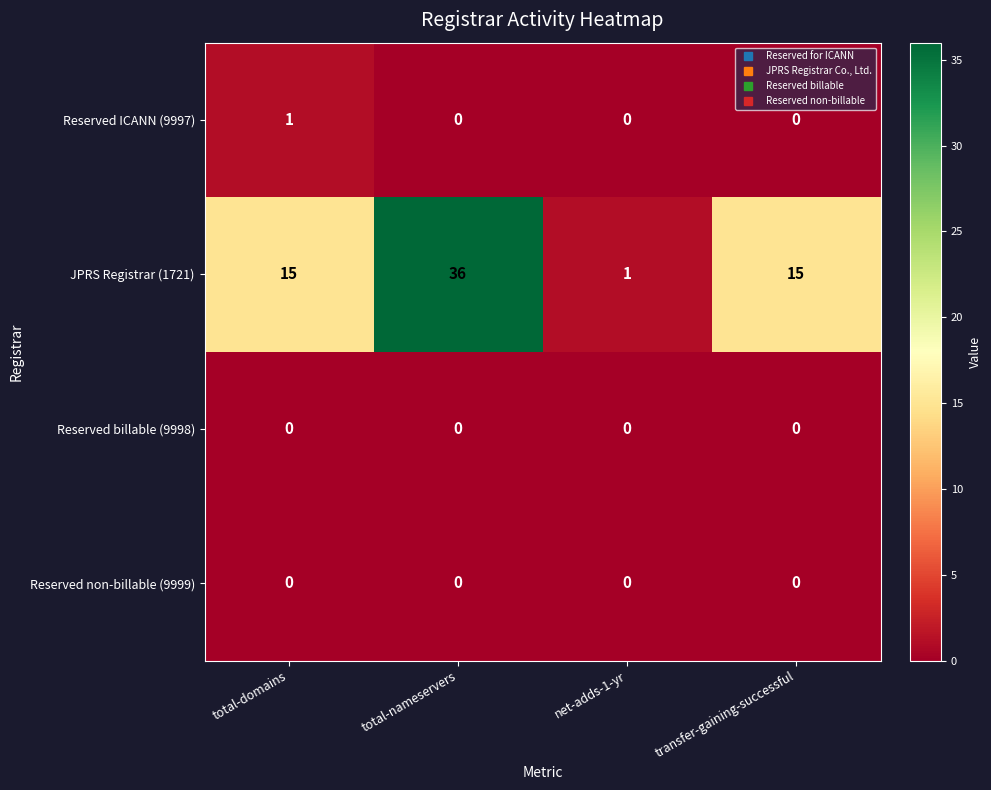

Reading right to left, transcribe all the data shown in this chart.

Reserved ICANN (9997): 0	0	0	1
JPRS Registrar (1721): 15	1	36	15
Reserved billable (9998): 0	0	0	0
Reserved non-billable (9999): 0	0	0	0